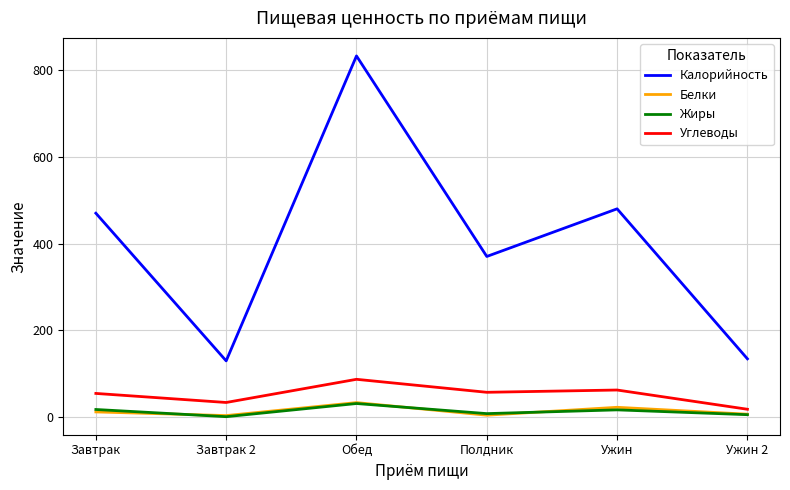

What are all the series names shown in the legend?

Калорийность, Белки, Жиры, Углеводы